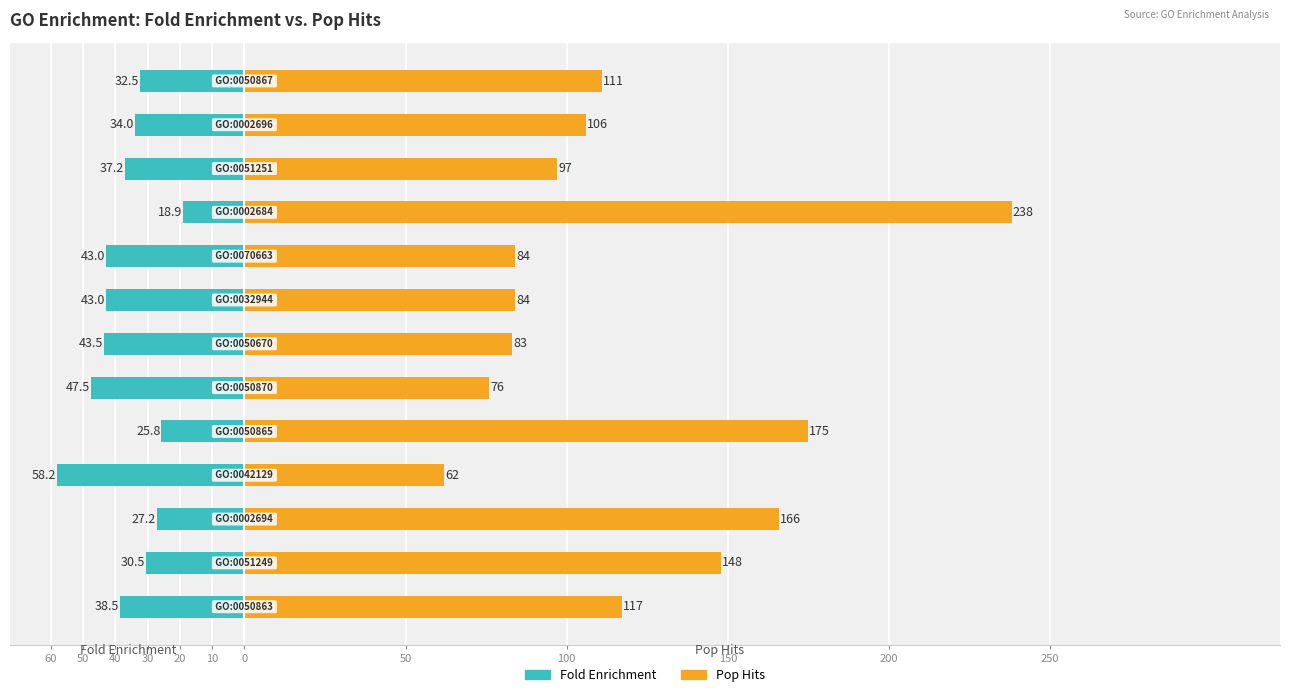

Count the number of categories in the chart.

13